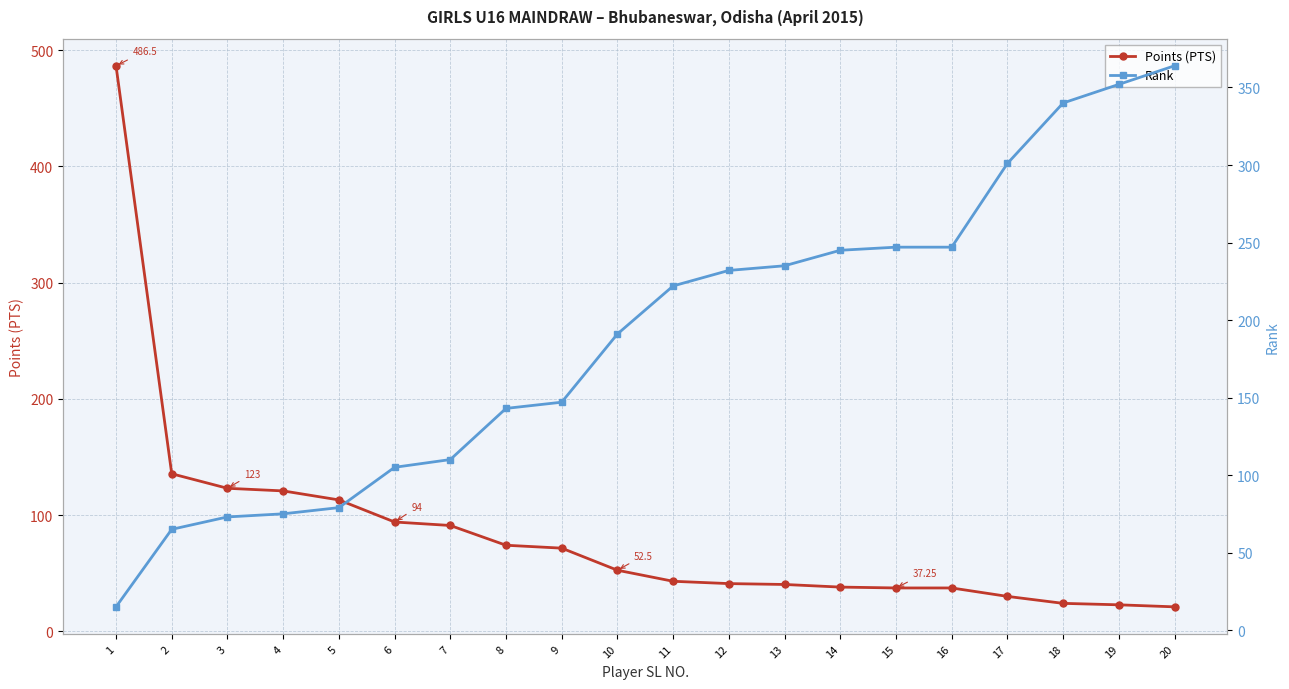

Does the chart have visible grid lines?

Yes